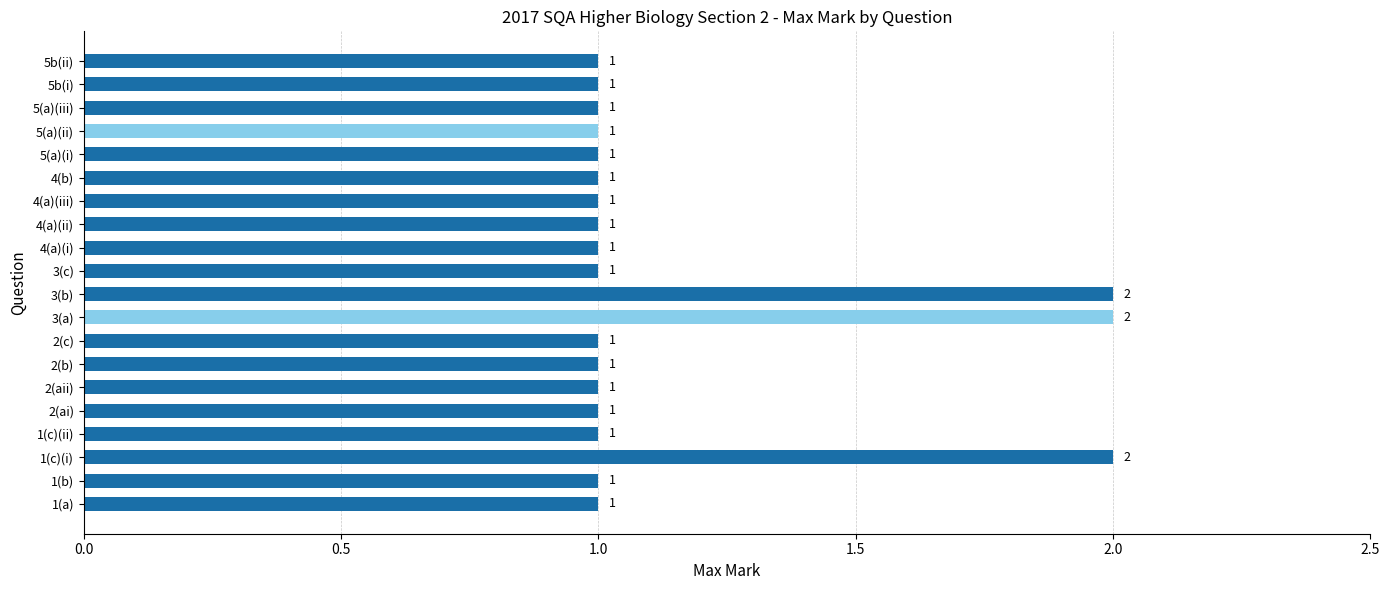

What is the ratio of the value at 4(a)(ii) to the value at 3(a)?

0.5